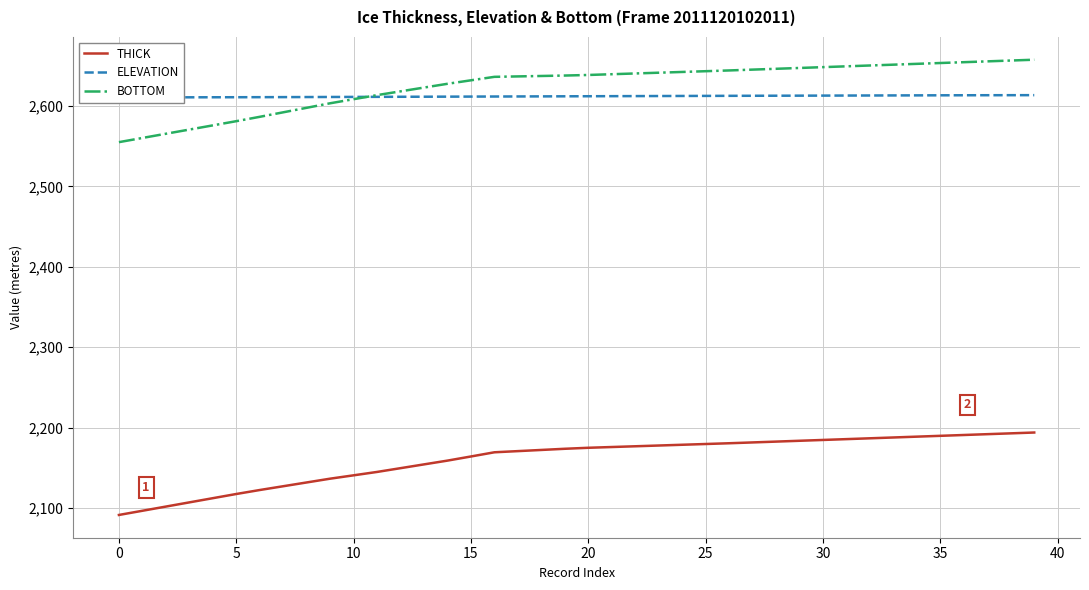

Is it true that THICK equals 2190.8 at 36?

True